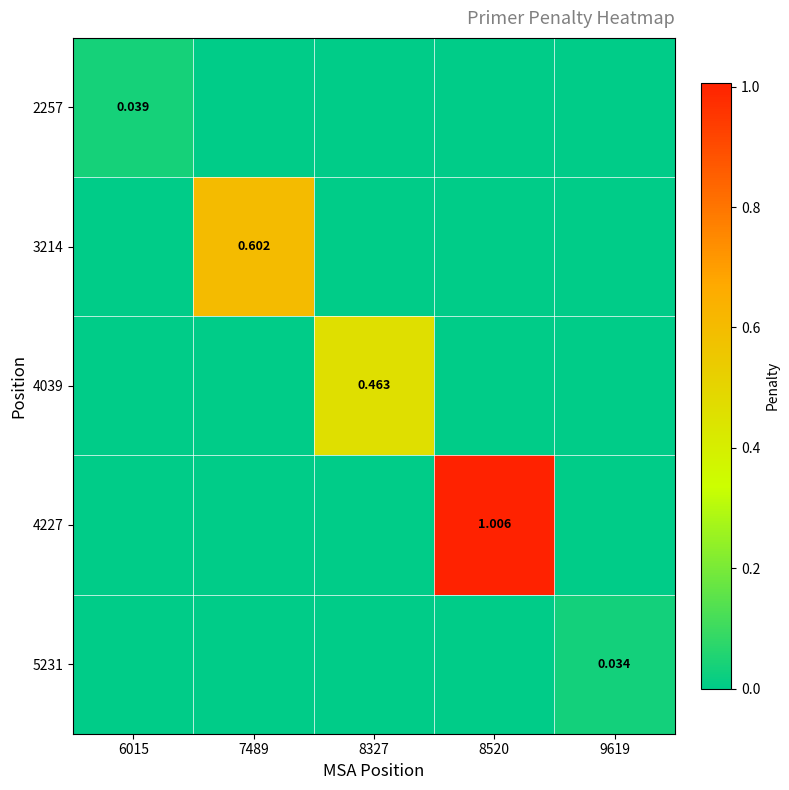

What is the total value across all series at 7489?

0.6